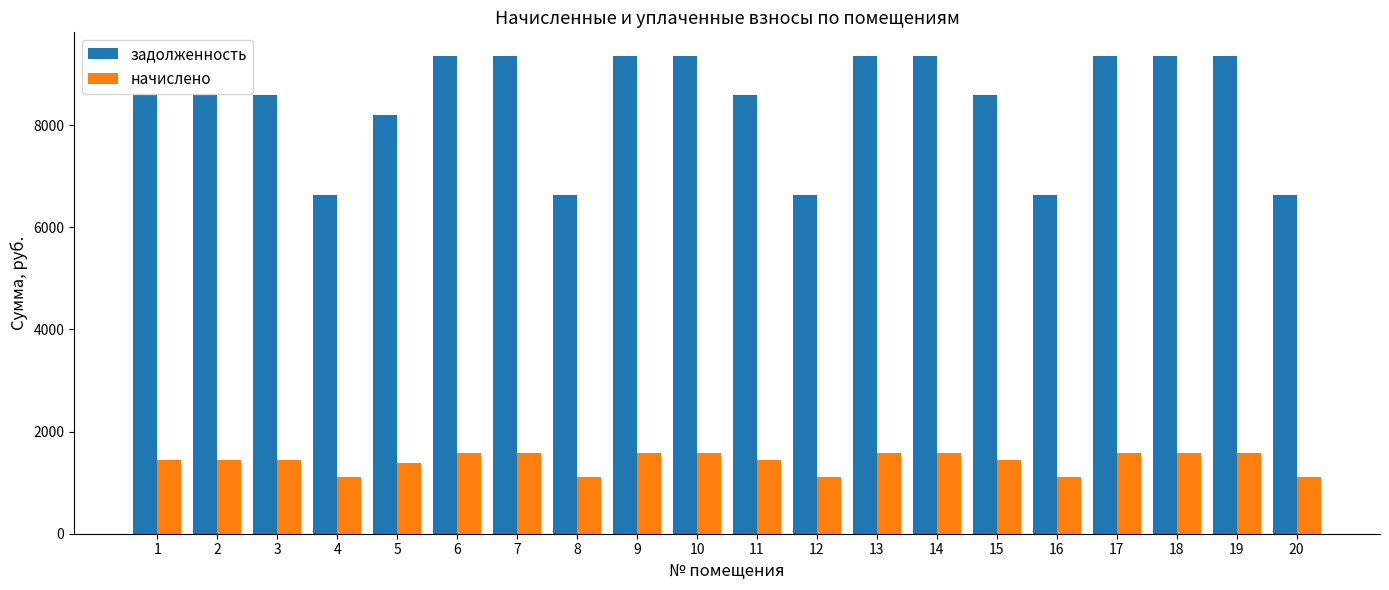

The задолженность series shows 6624.0 at 12. True or false?

True